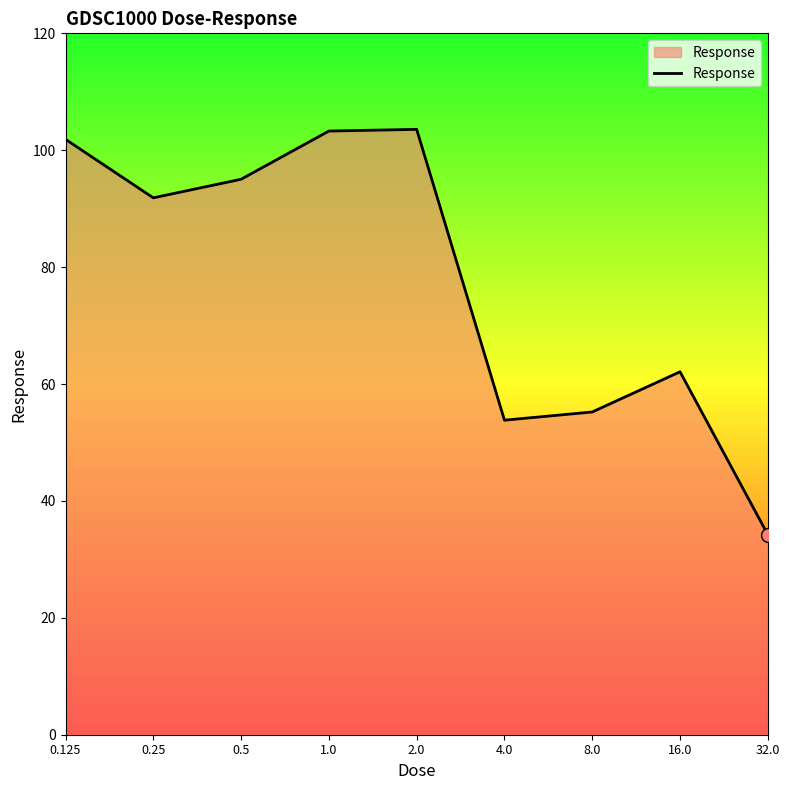

What is the maximum value shown in the chart?

103.6